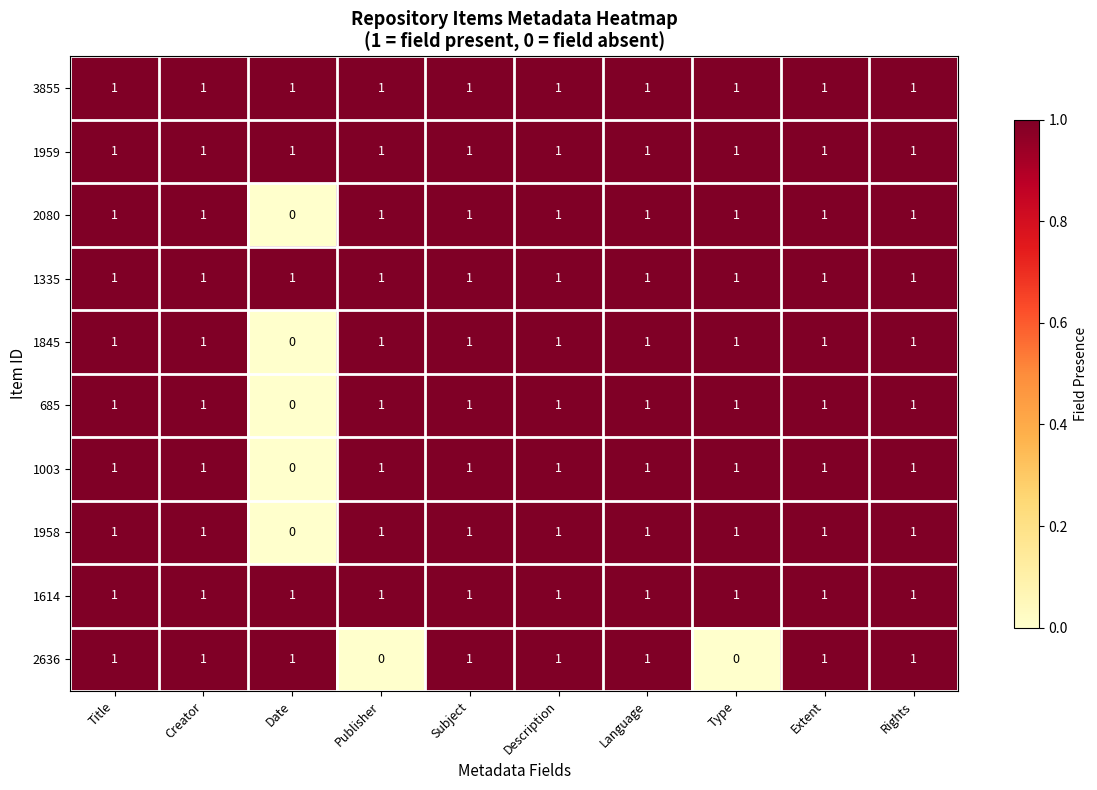

At how many categories does at least one series exceed 0?

10